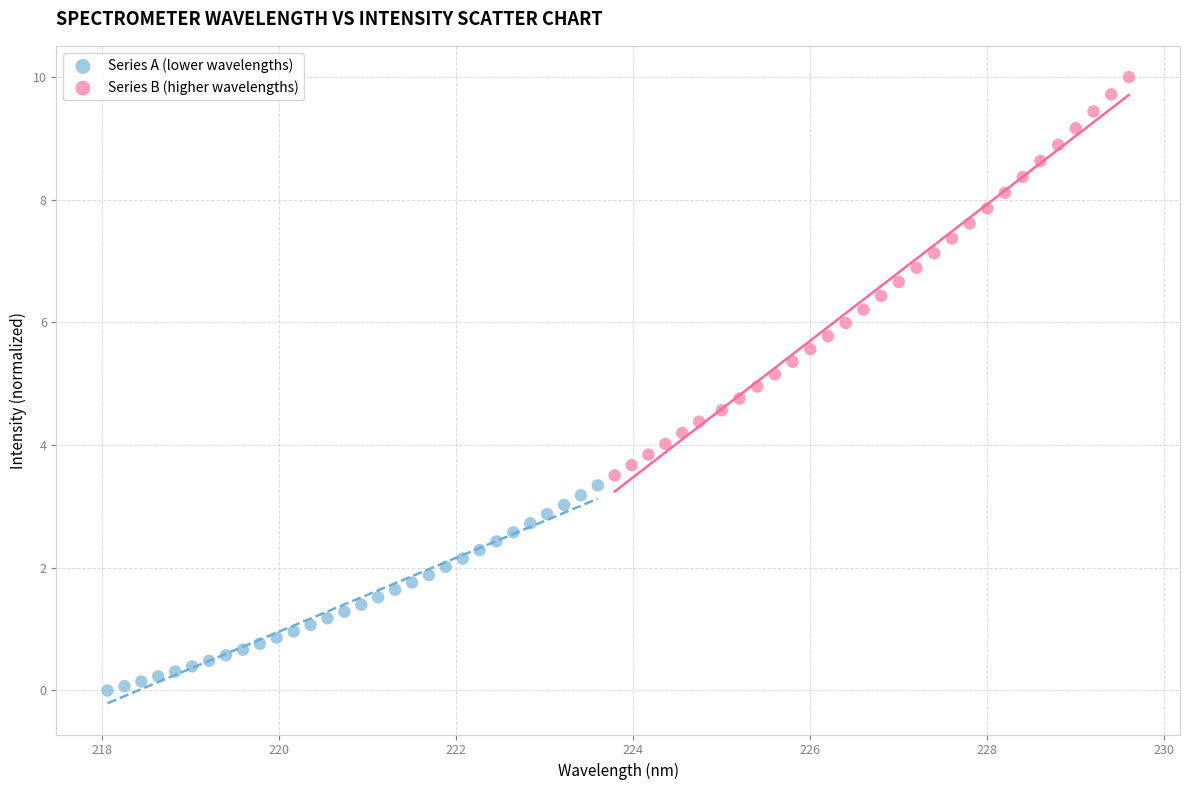

Which series has the largest Y range (max minus min)?

Series B (higher wavelengths)